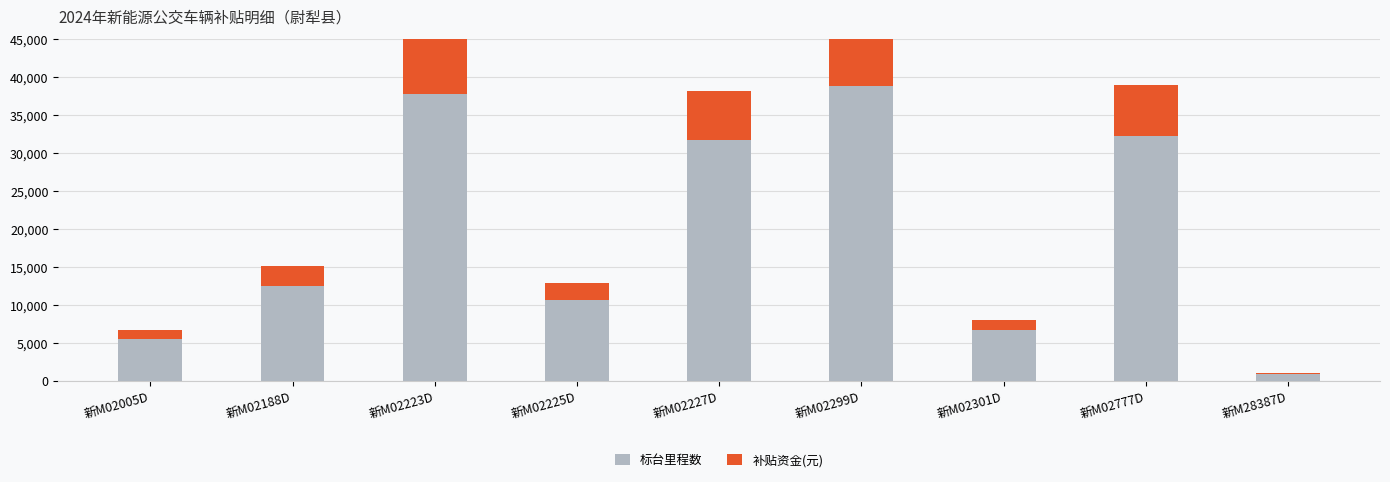

Reading left to right, what are all the values shown in this chart?

标台里程数: 5582.5	12529.1	37844.9	10758.4	31729.8	38853.4	6689.7	32295.7	916.9
补贴资金(元): 1200.0	2600.0	7700.0	2200.0	6500.0	8000.0	1400.0	6700.0	200.0